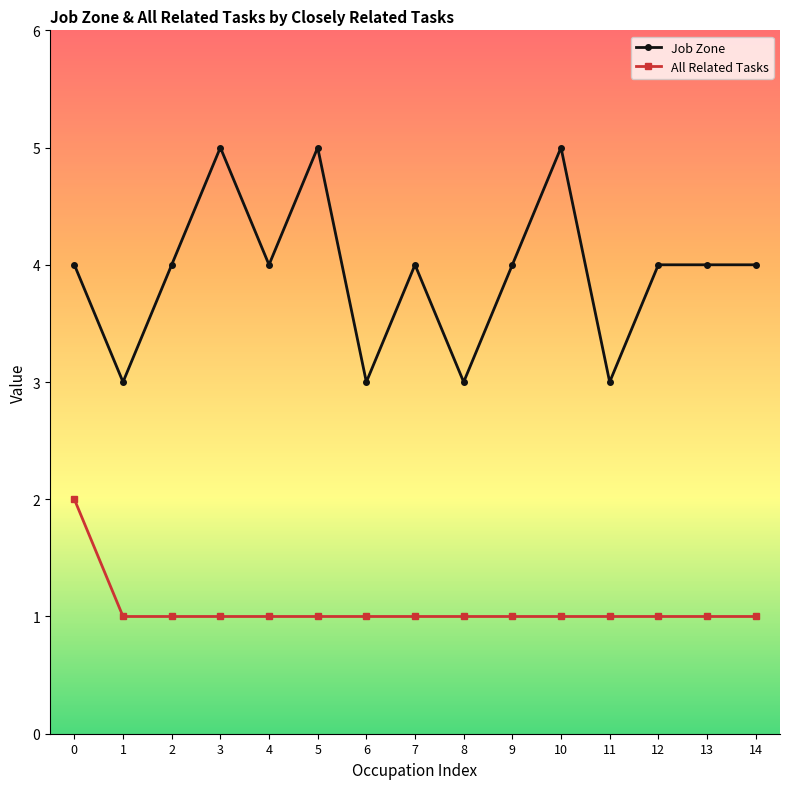

Which series has the widest spread of values?

Job Zone